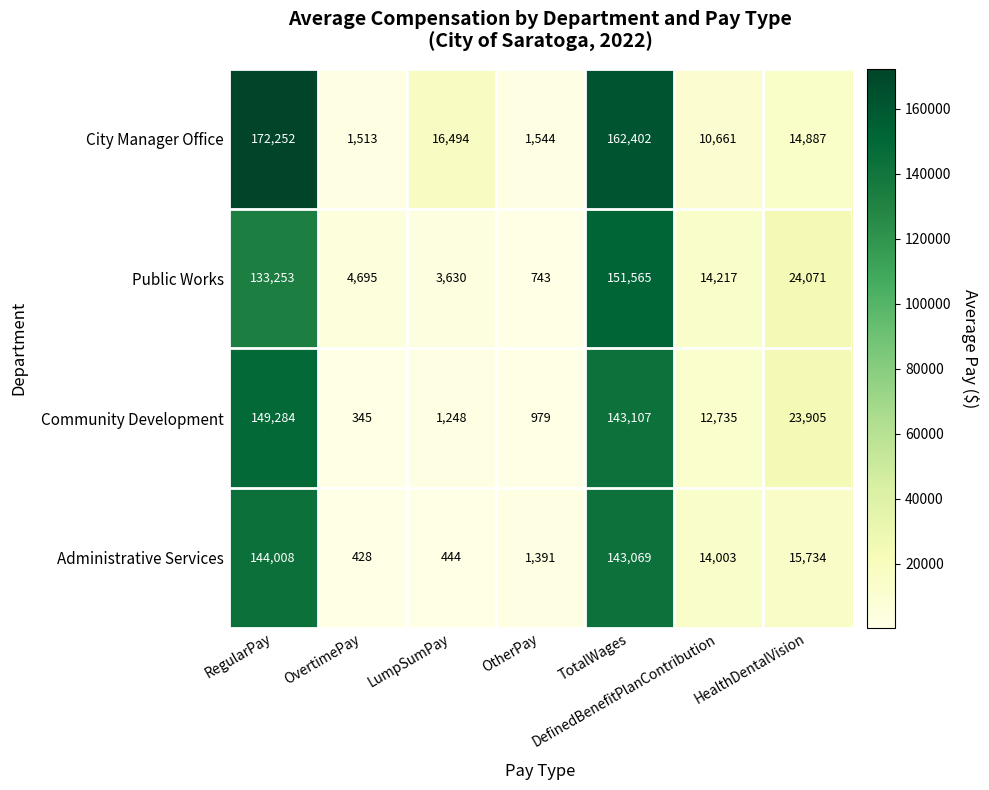

What is the sum of the Community Development values at DefinedBenefitPlanContribution and LumpSumPay?

13983